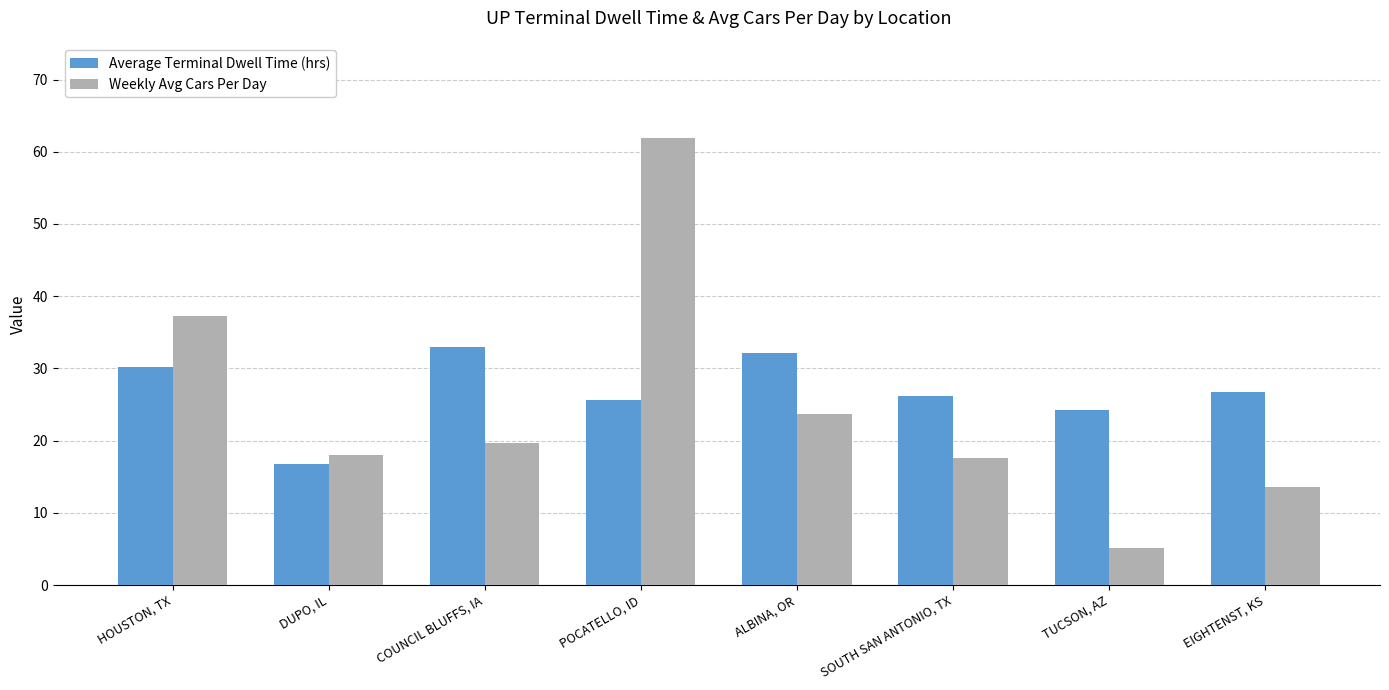

Rank the series at TUCSON, AZ from lowest to highest value.

Weekly Avg Cars Per Day, Average Terminal Dwell Time (hrs)